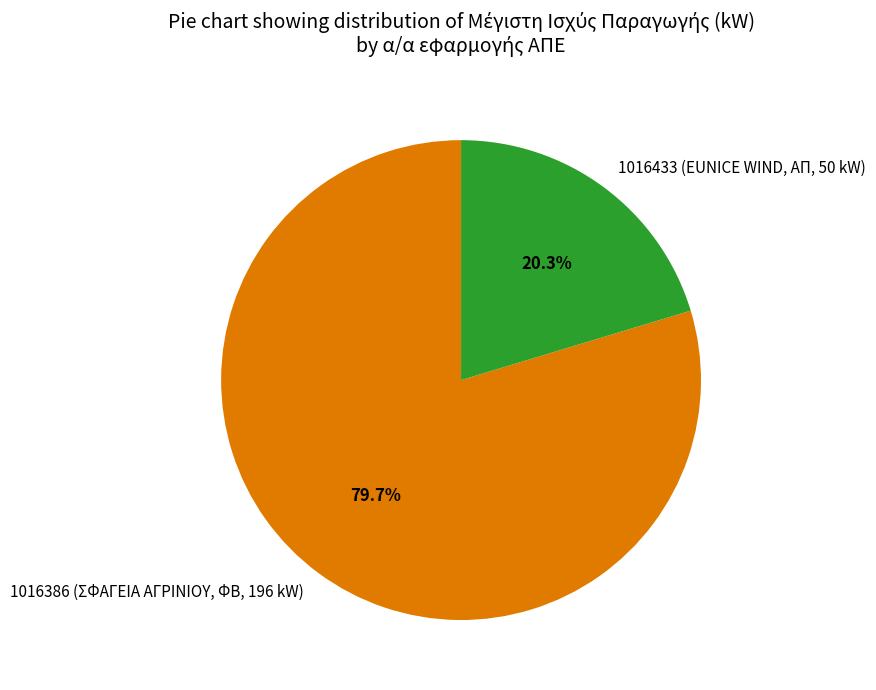

What is the smallest slice in the pie chart?

1016433 (EUNICE WIND, ΑΠ, 50 kW)